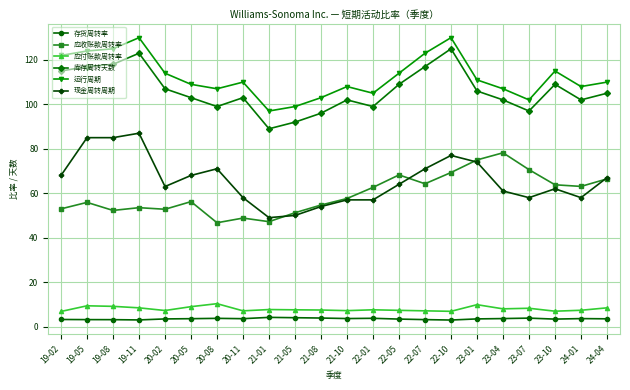

How many lines are shown in the chart?

6